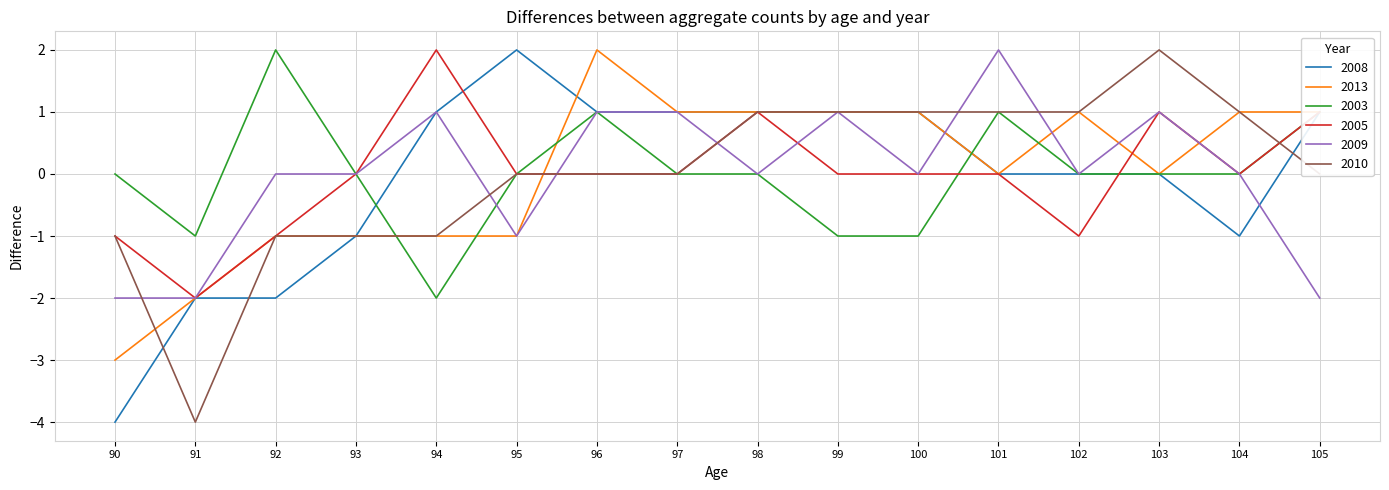

True or false: 2003 and 2008 intersect in this chart.

True